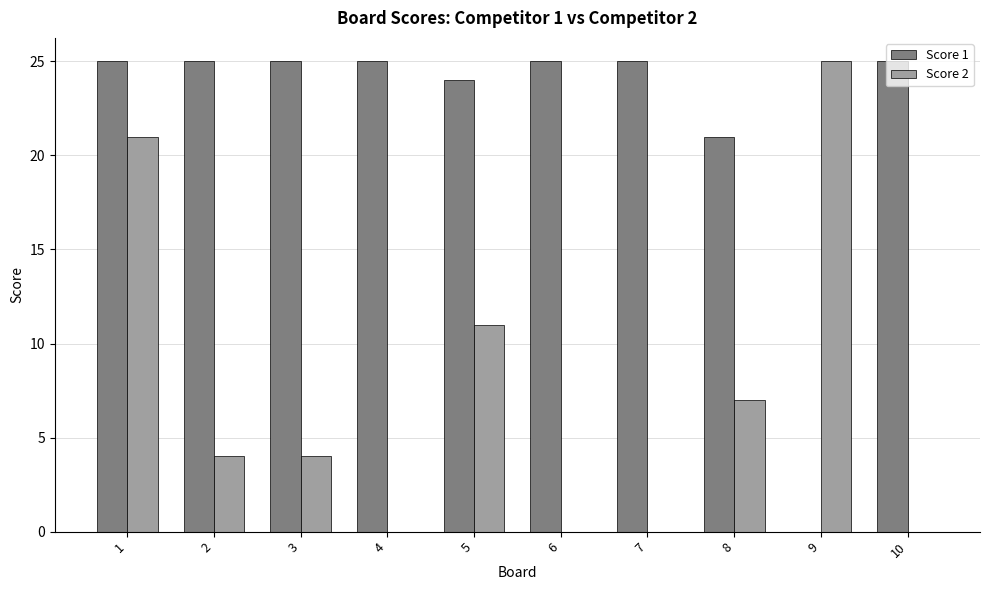

Count the number of data series in this chart.

2